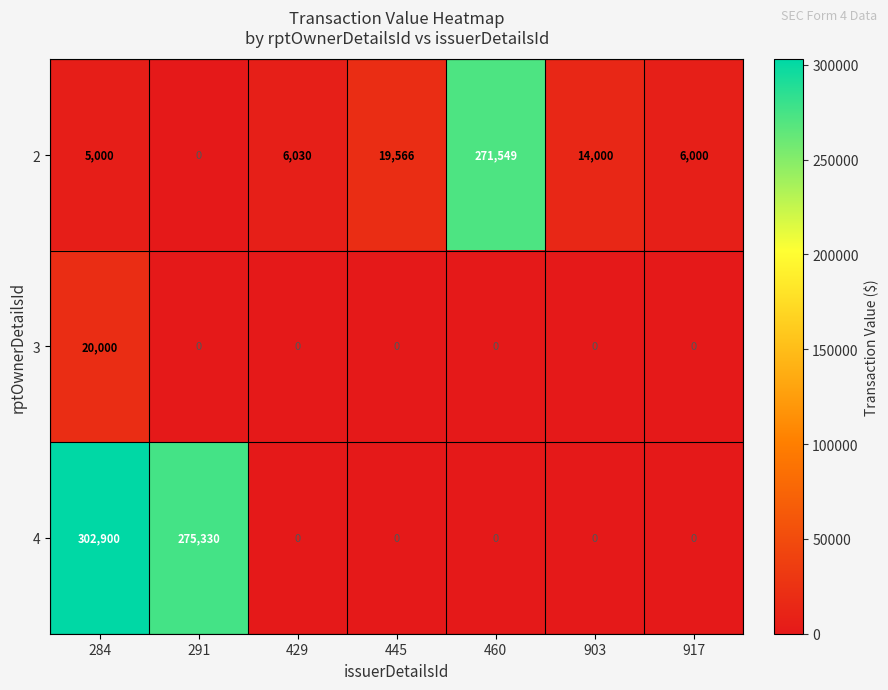

The 2 series shows 19566 at 445. True or false?

True